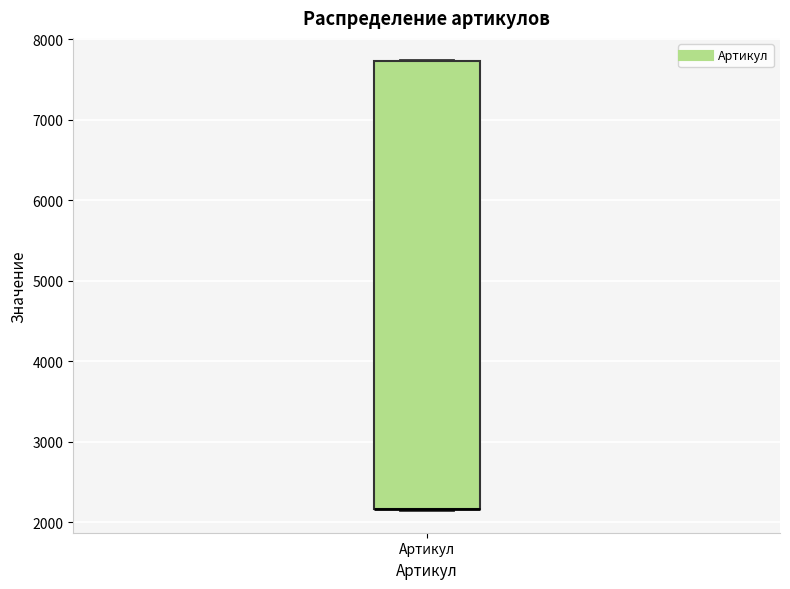

Where is the lower edge of the box for Артикул on the y-axis? The values are not printed on the chart, so give them approximately, as read against the axis.

2200